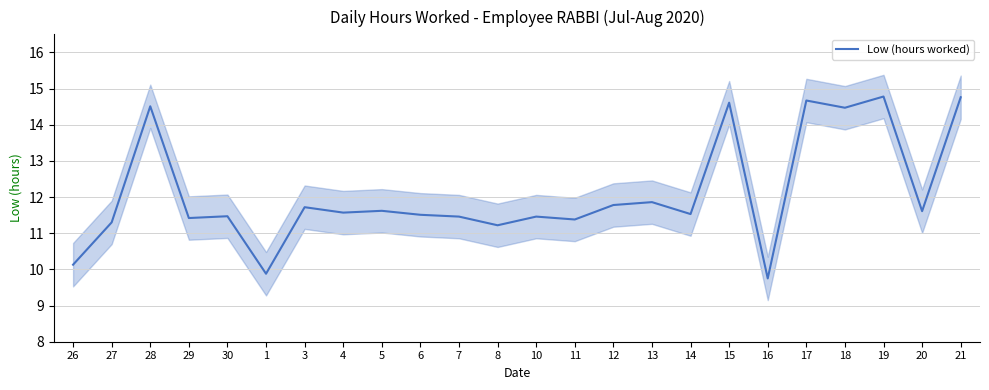

What is the label of the 15th point from the right?

6